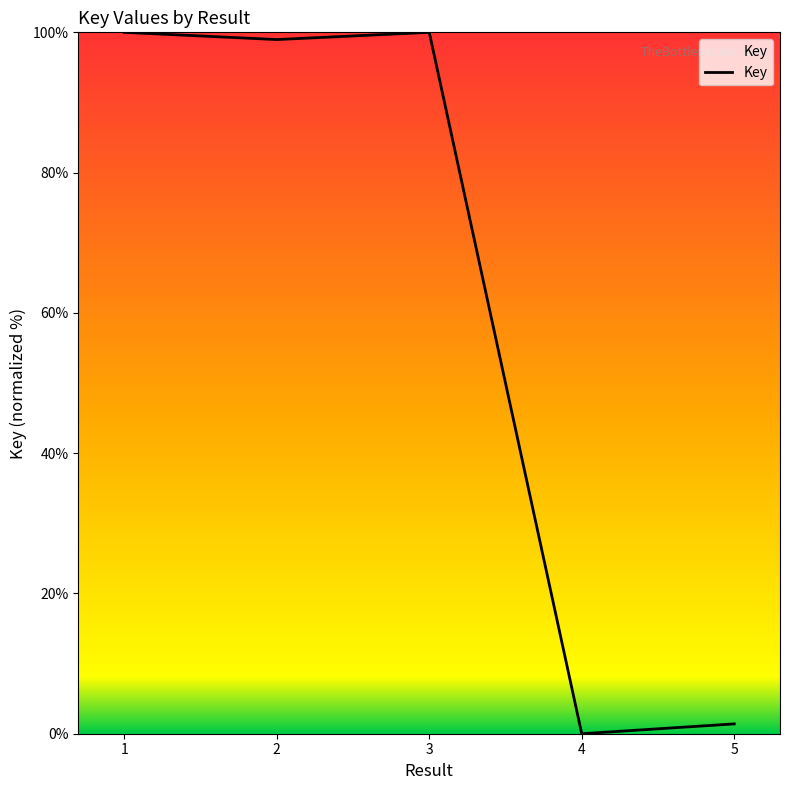

How many values are below 98?

2